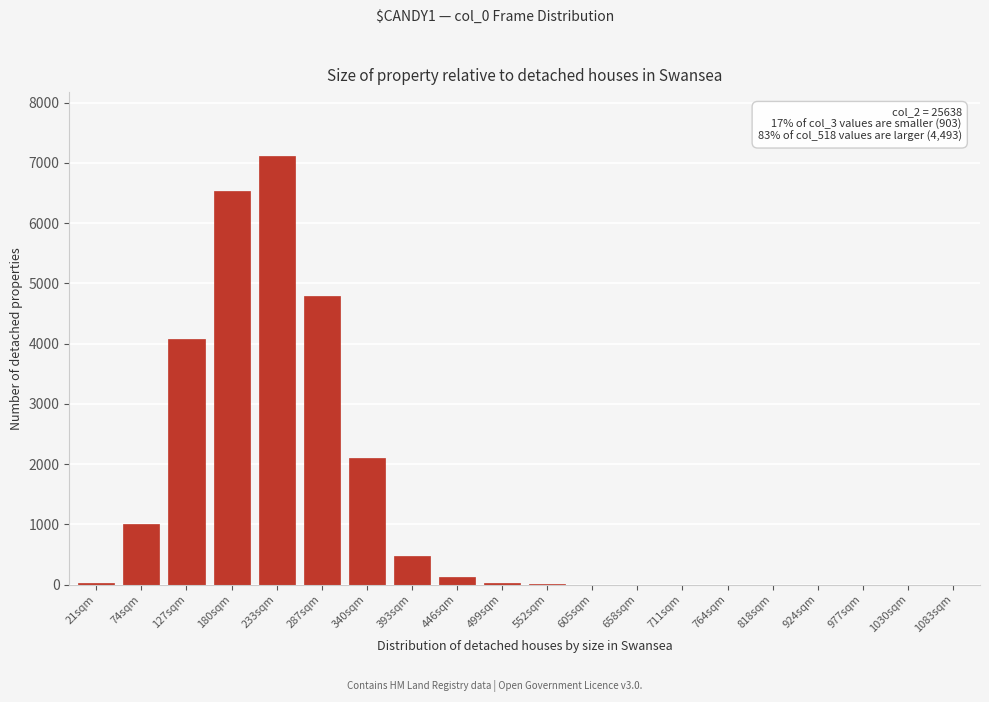

Which label corresponds to the largest value in the chart?

233sqm